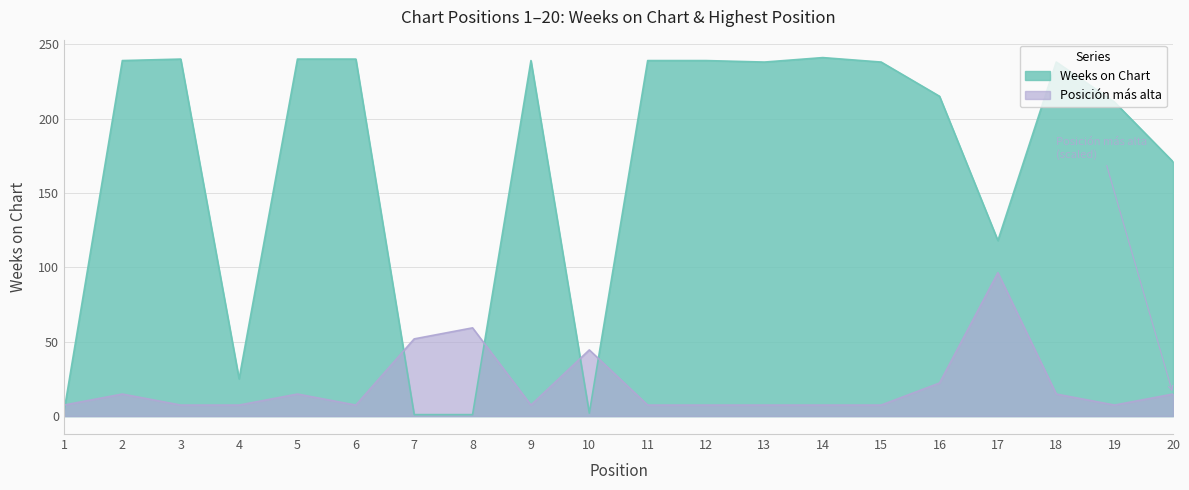

How many lines are shown in the chart?

2